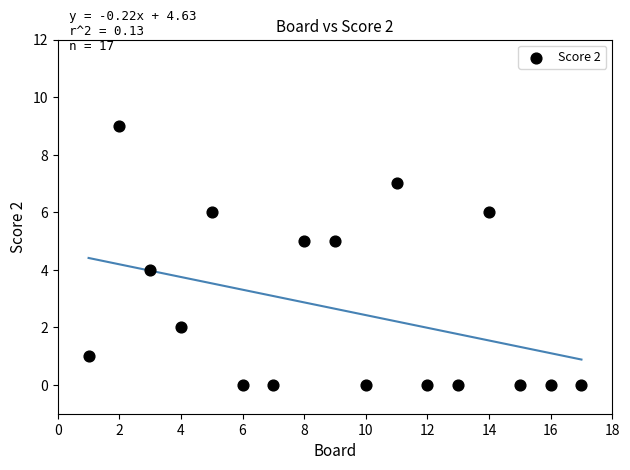

What is the range of X values (max minus min)?

16